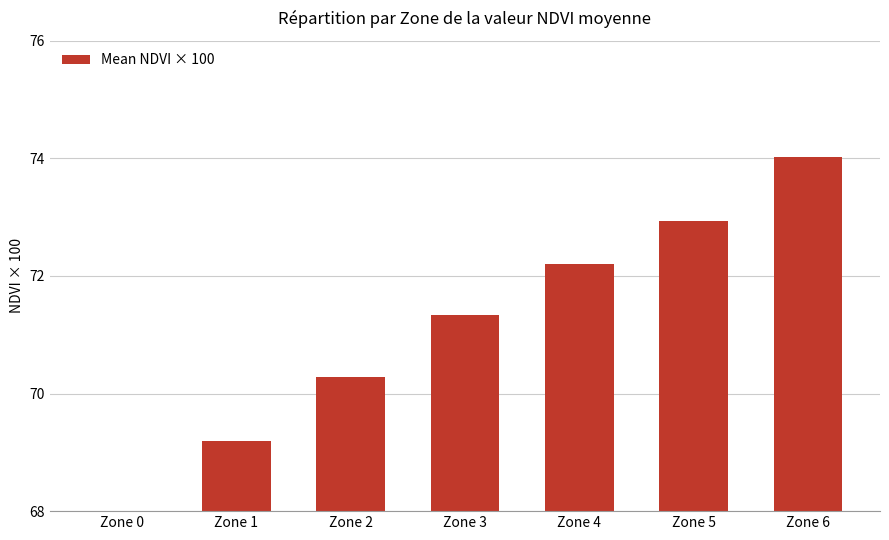

What is the value of the 2nd bar from the left?

69.2